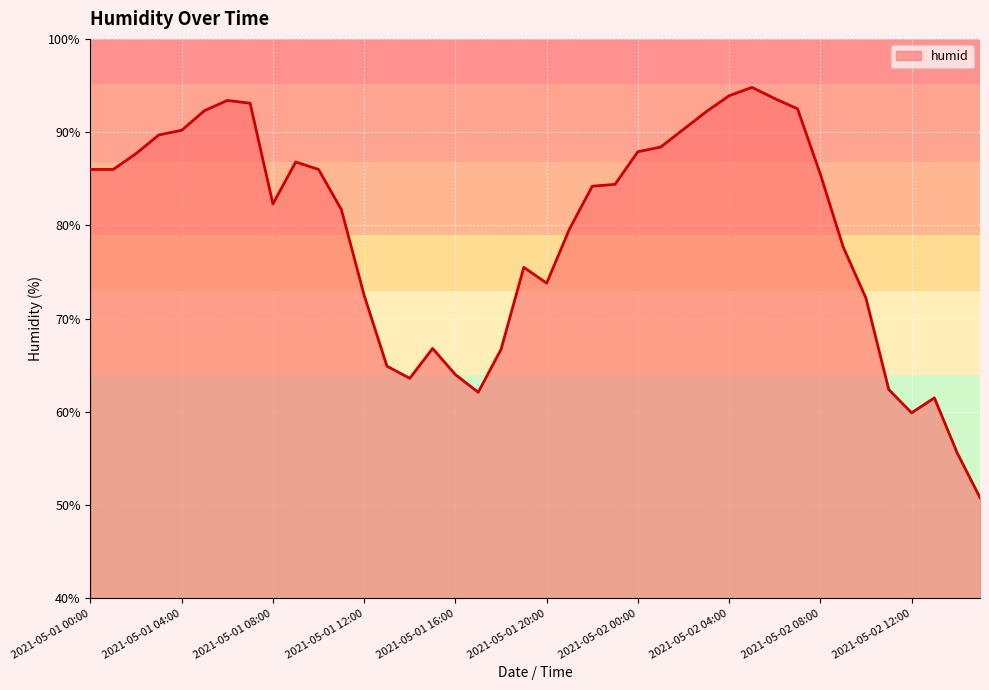

What is the maximum value shown in the chart?

94.8